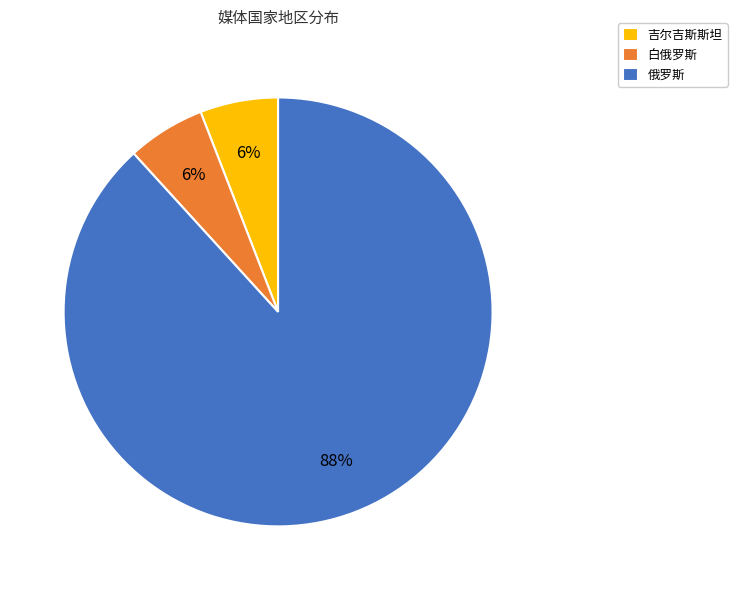

To the nearest percent, what percentage of the pie is 俄罗斯?

88%